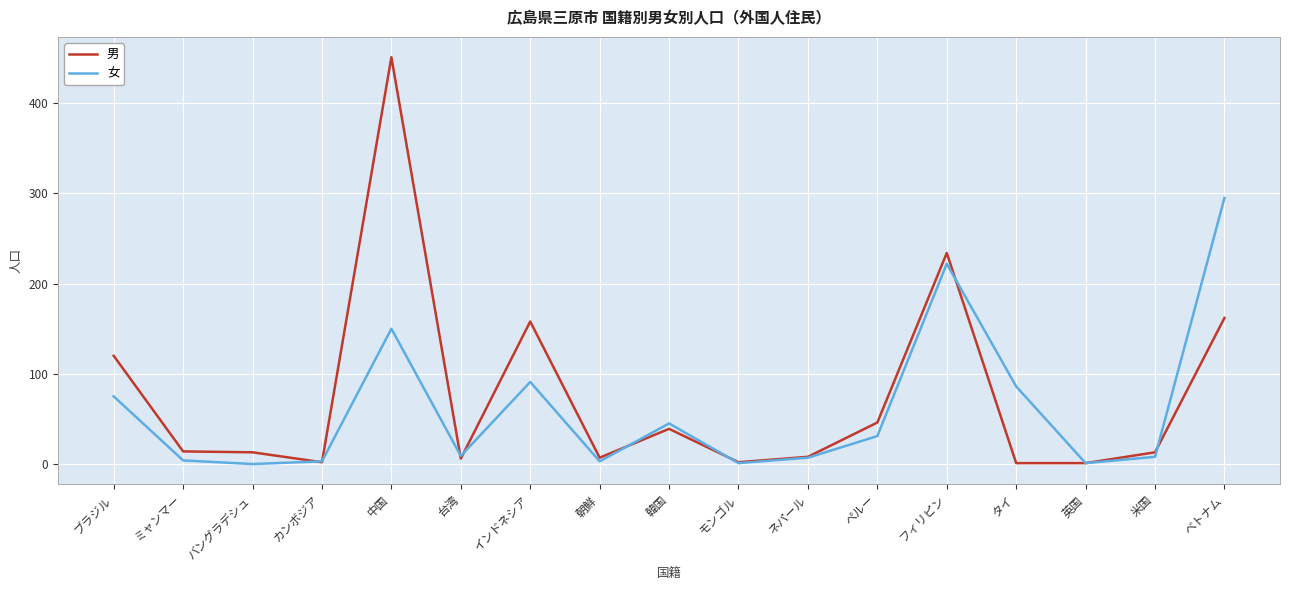

Between 韓国 and ベトナム, which series saw the biggest shift?

女